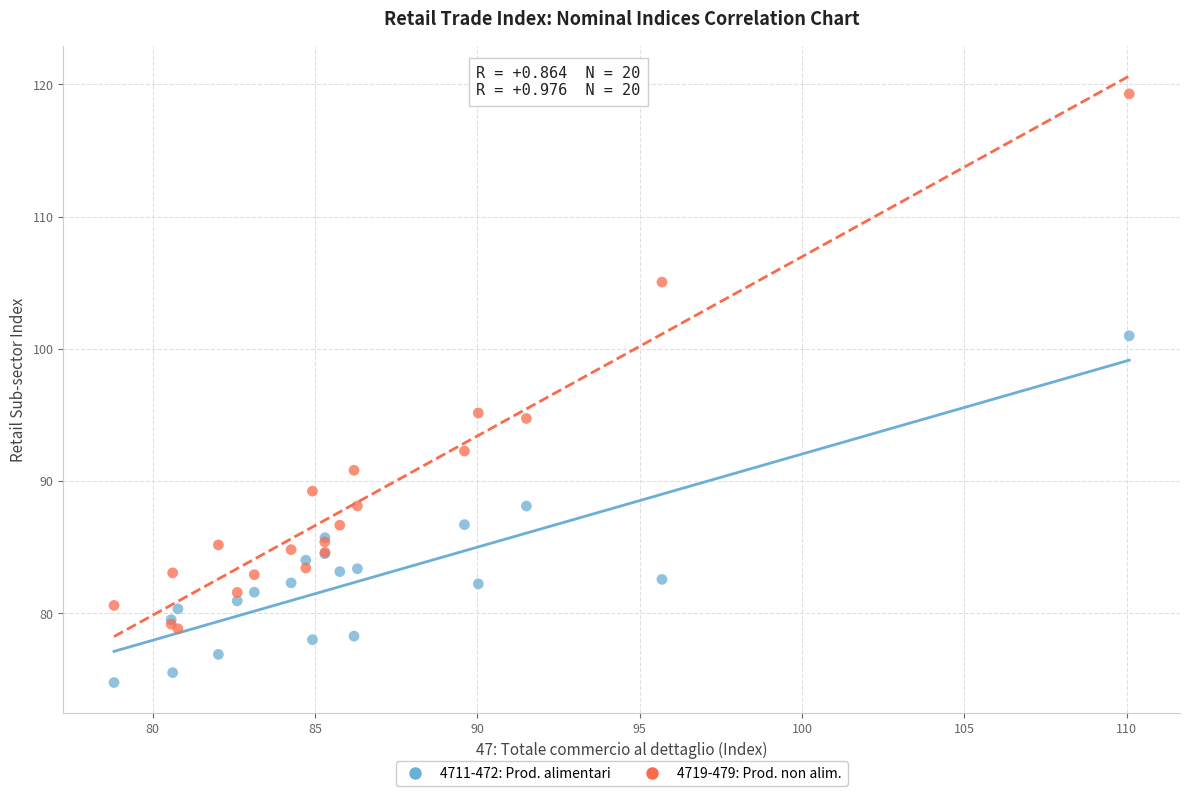

Which series contains the lowest Y value?

4711-472: Prod. alimentari